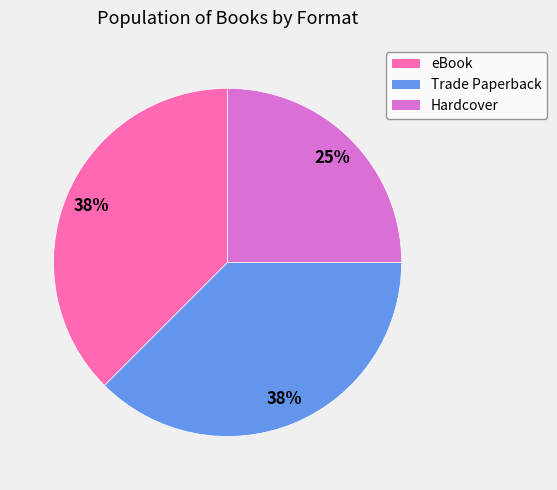

Is there a majority slice in this chart?

No